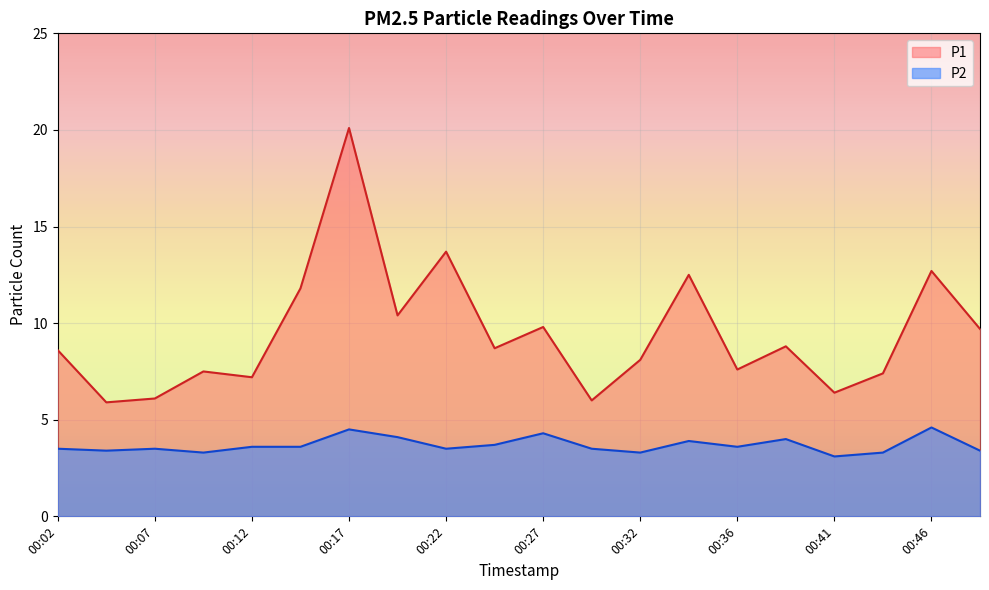

What is the difference between the maximum and minimum values in the P1 series?

14.2